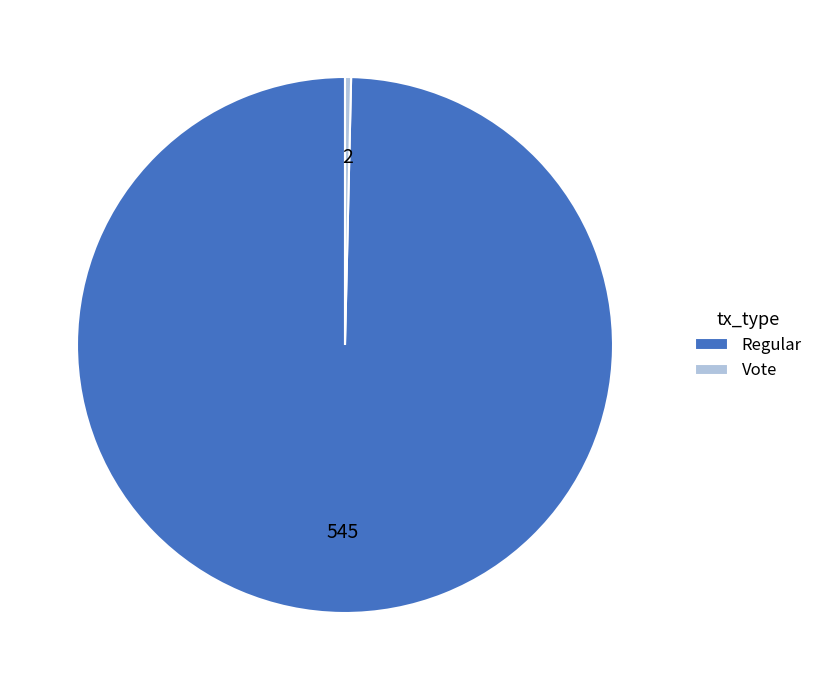

Which category accounts for the majority?

Regular